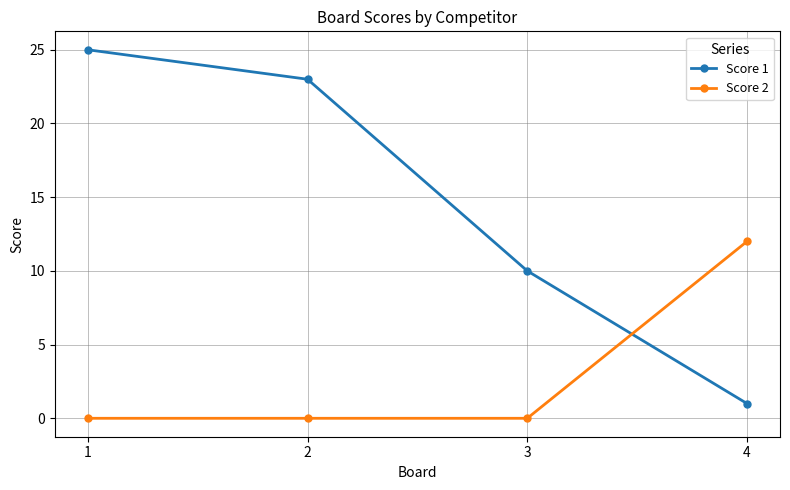

How many series are shown in this chart?

2